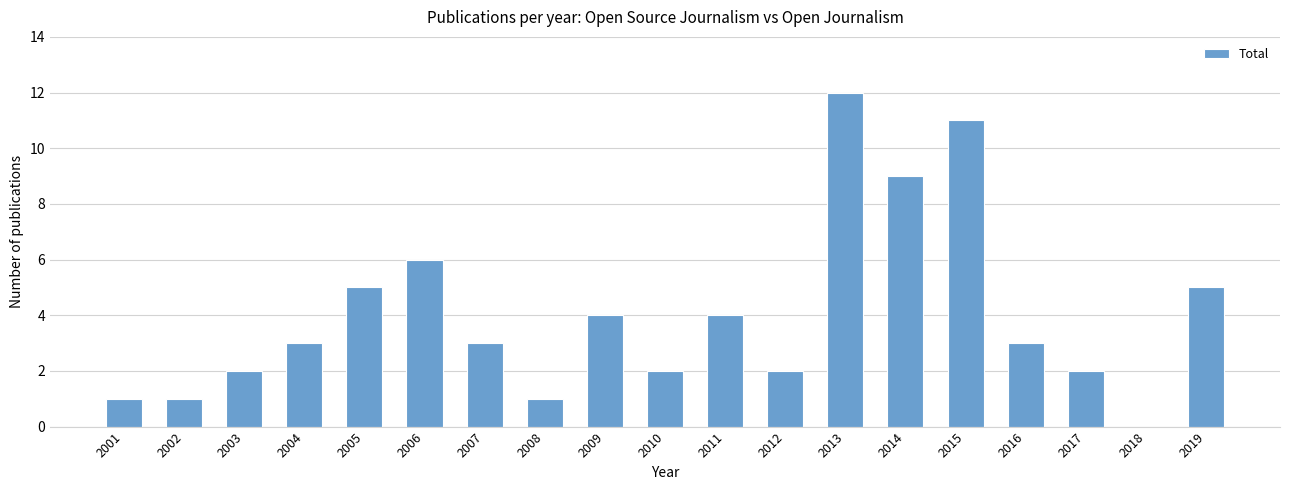

What is the sum of all values?

76